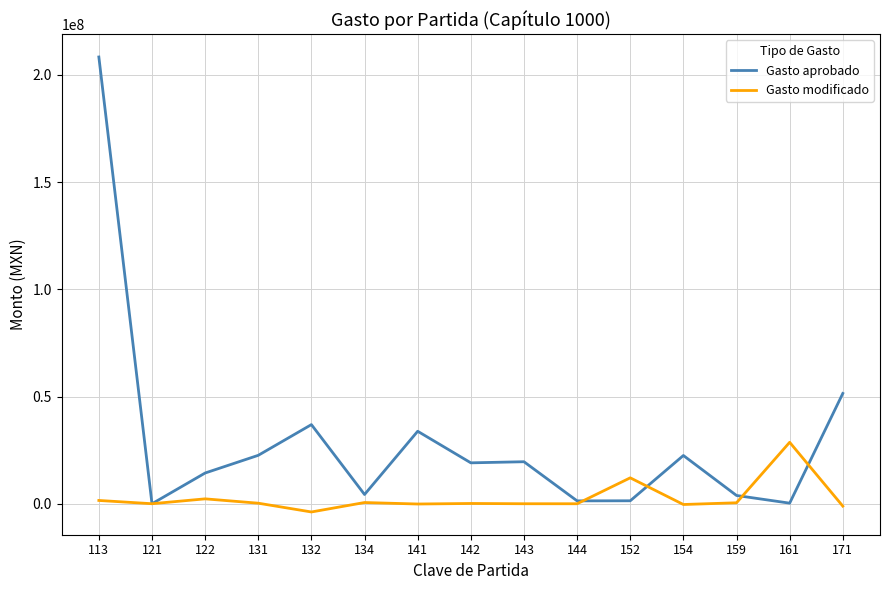

Is it true that Gasto aprobado equals -103566952.6 at 121?

False